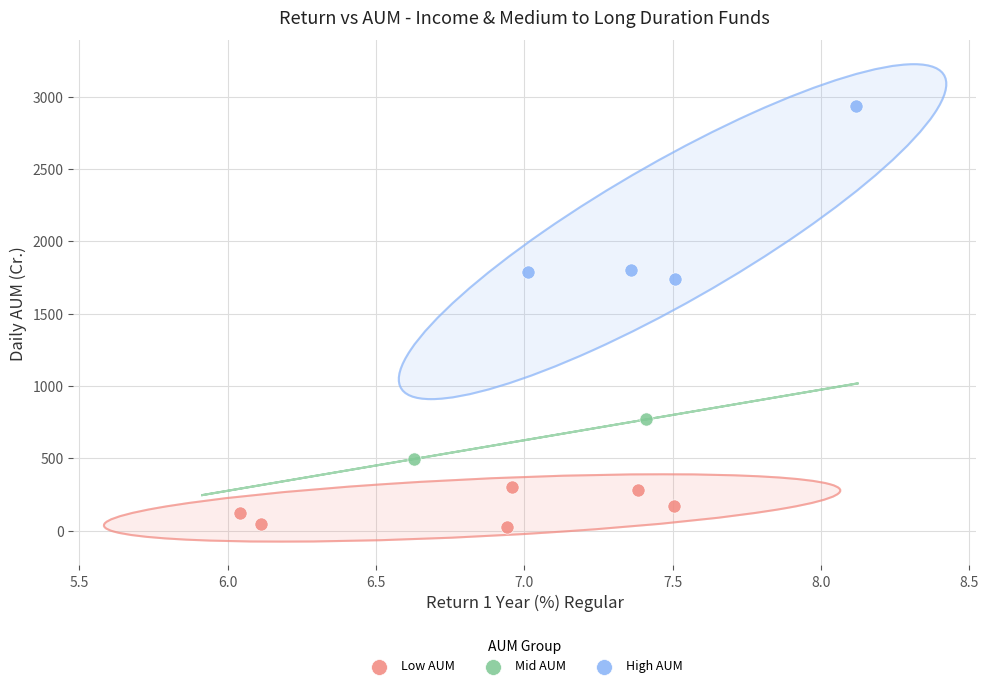

What are all the series names shown in the legend?

Low AUM, Mid AUM, High AUM